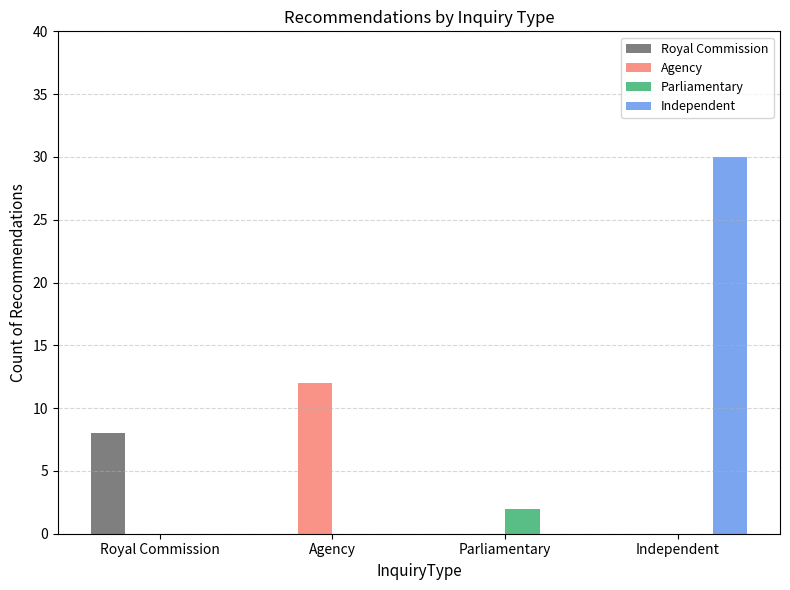

Is it true that Agency equals 0 at Royal Commission?

True